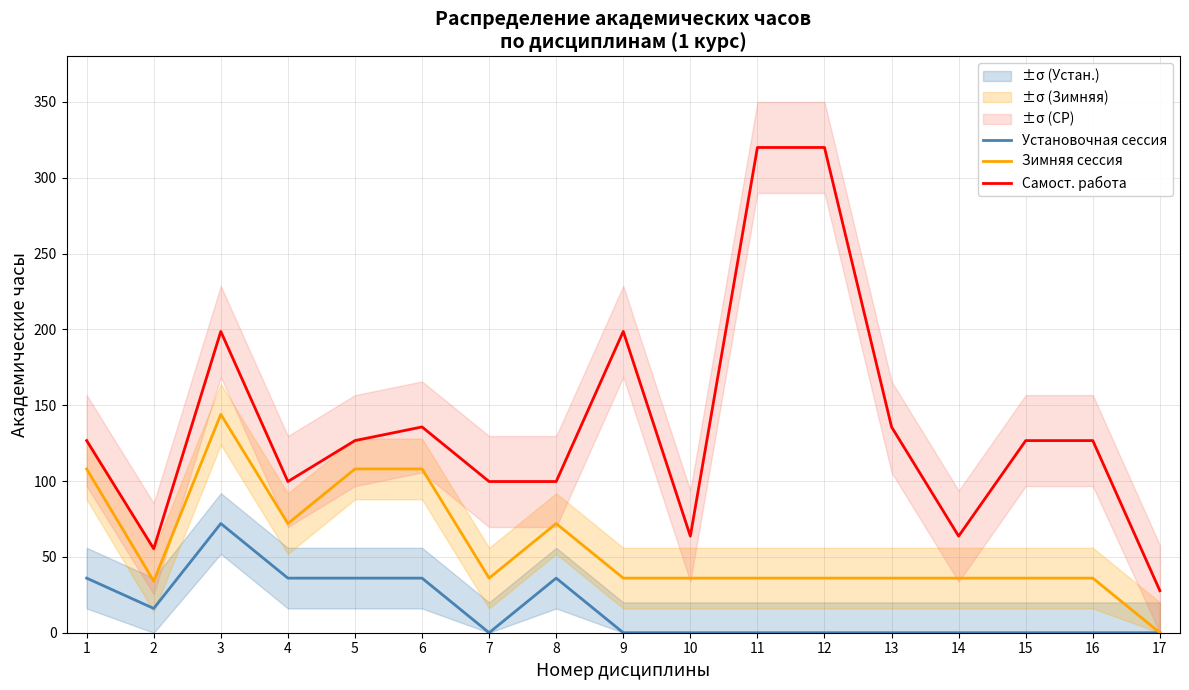

How many values in Установочная сессия are above zero?

7